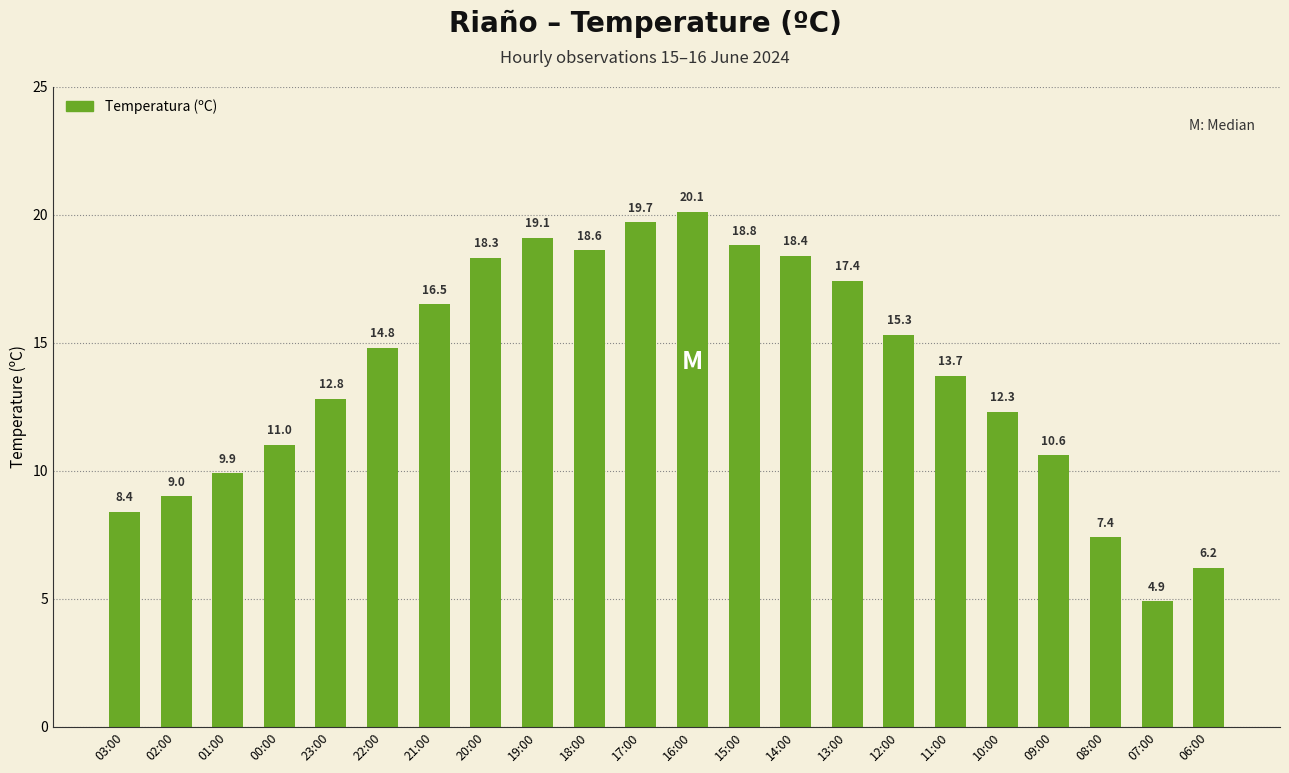

Reading right to left, list all the values displayed in this chart.

06:00=6.2	07:00=4.9	08:00=7.4	09:00=10.6	10:00=12.3	11:00=13.7	12:00=15.3	13:00=17.4	14:00=18.4	15:00=18.8	16:00=20.1	17:00=19.7	18:00=18.6	19:00=19.1	20:00=18.3	21:00=16.5	22:00=14.8	23:00=12.8	00:00=11.0	01:00=9.9	02:00=9.0	03:00=8.4